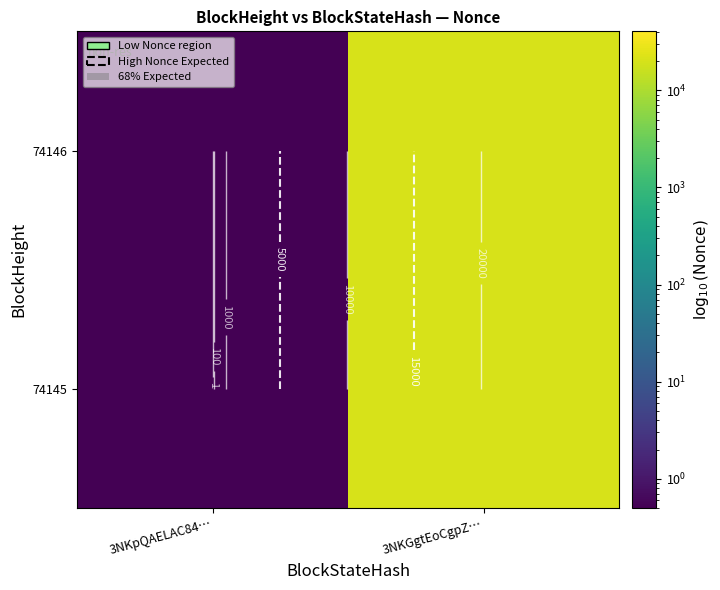

How many data points in 74146 are less than 20223?

1